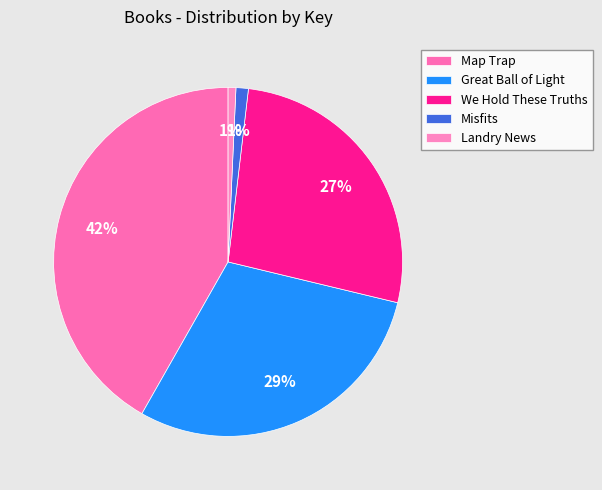

How many slices are in this pie chart?

5